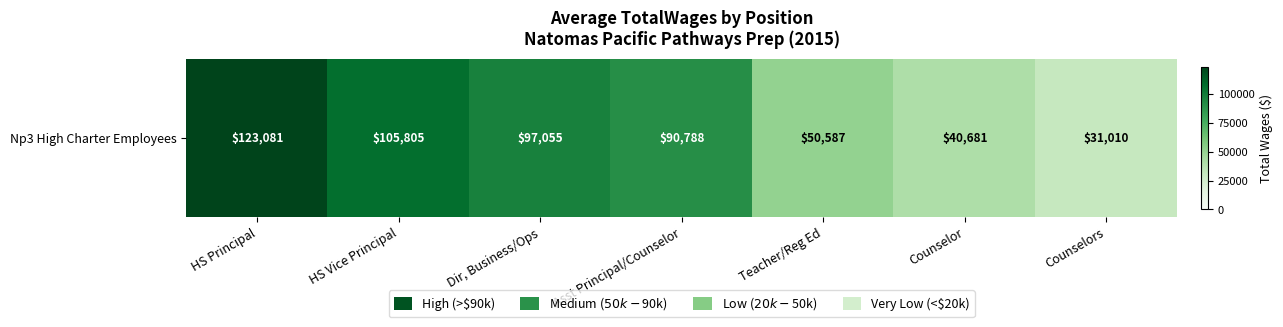

Where does the data first go above 90788?

HS Principal